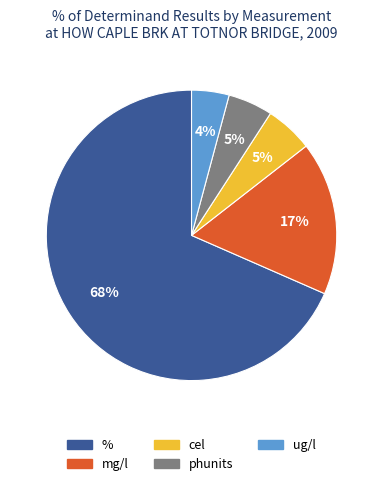

Is there a majority slice in this chart?

Yes